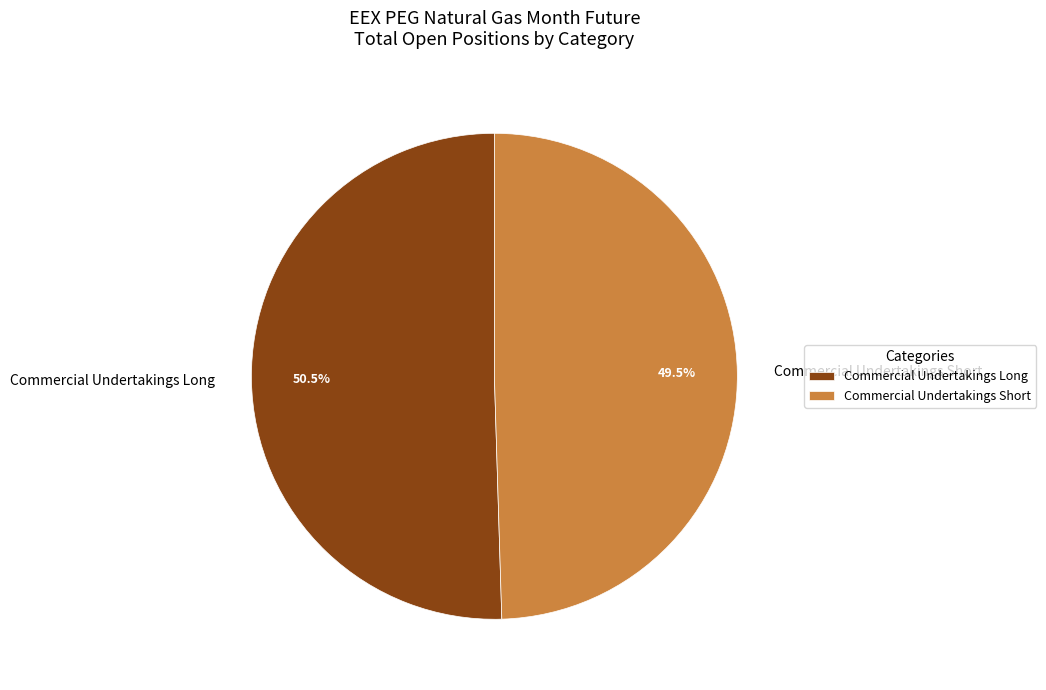

Rank the categories by value from lowest to highest.

Commercial Undertakings Short, Commercial Undertakings Long